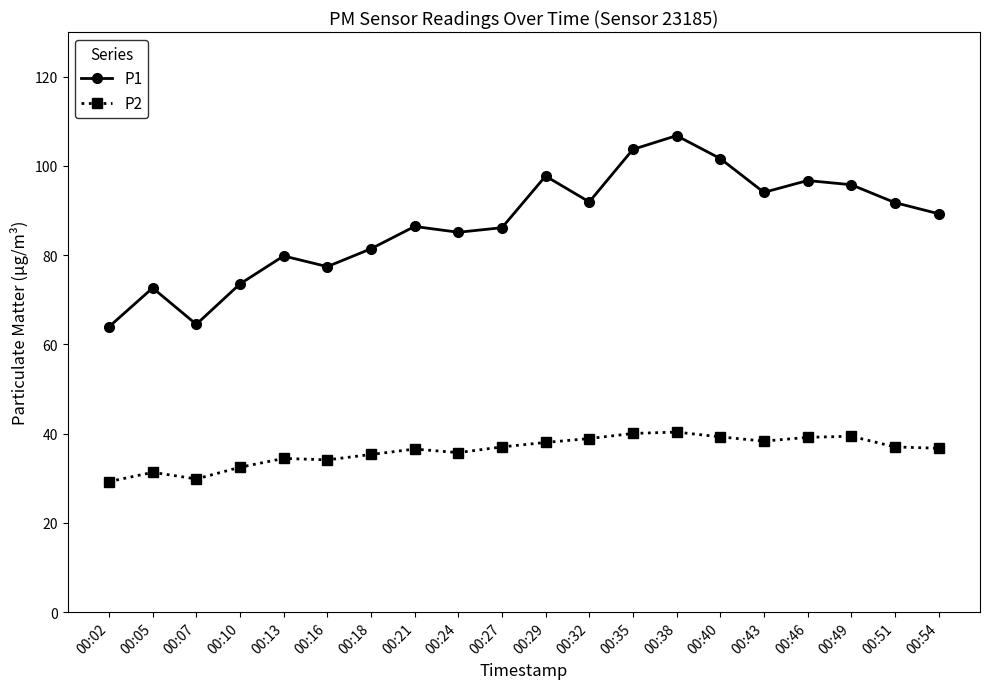

Which label corresponds to the largest value in the chart?

00:38